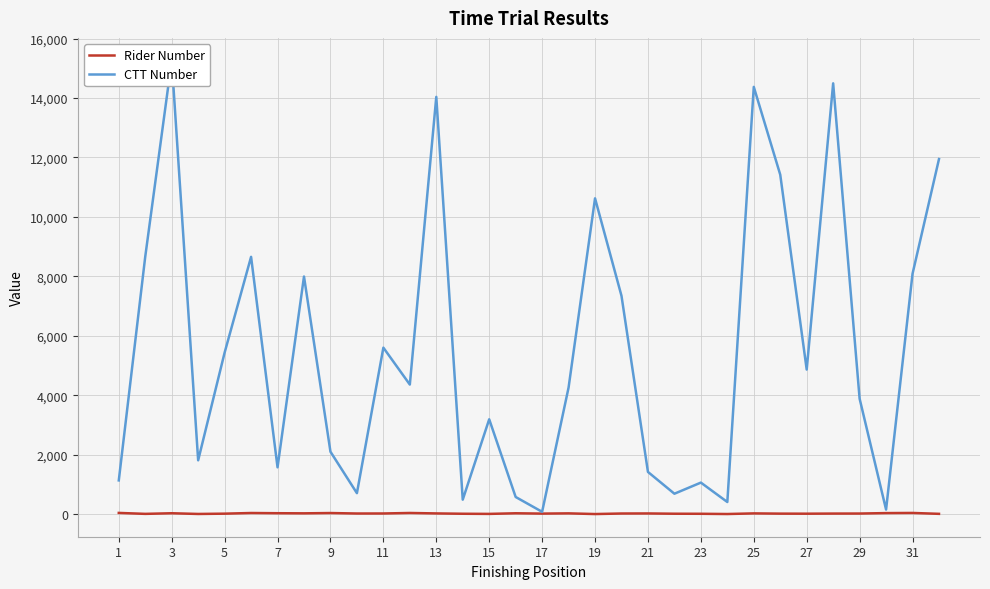

What is the smallest value displayed?

2